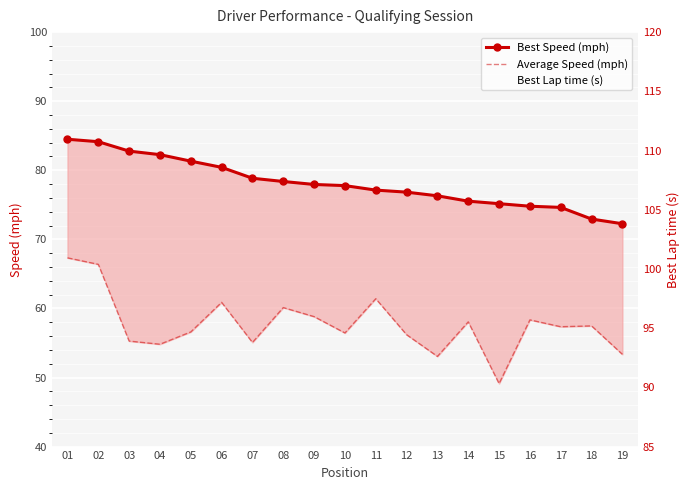

How many values in the Best Speed (mph) series are below 77?

8